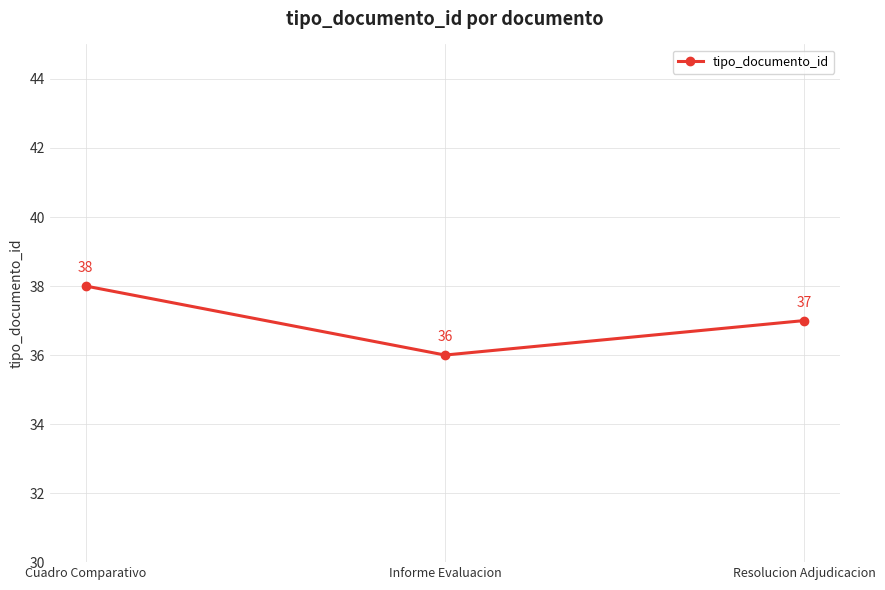

What position from the left is Resolucion Adjudicacion?

3